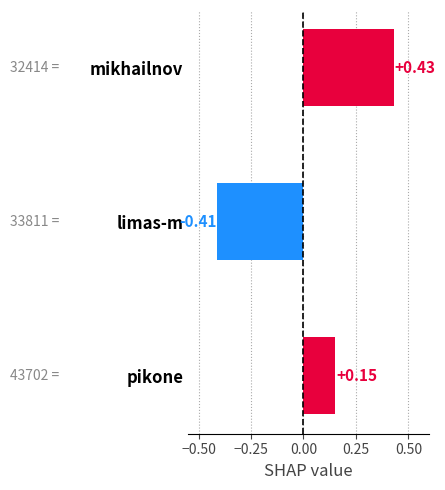

Are the bars horizontal?

Yes